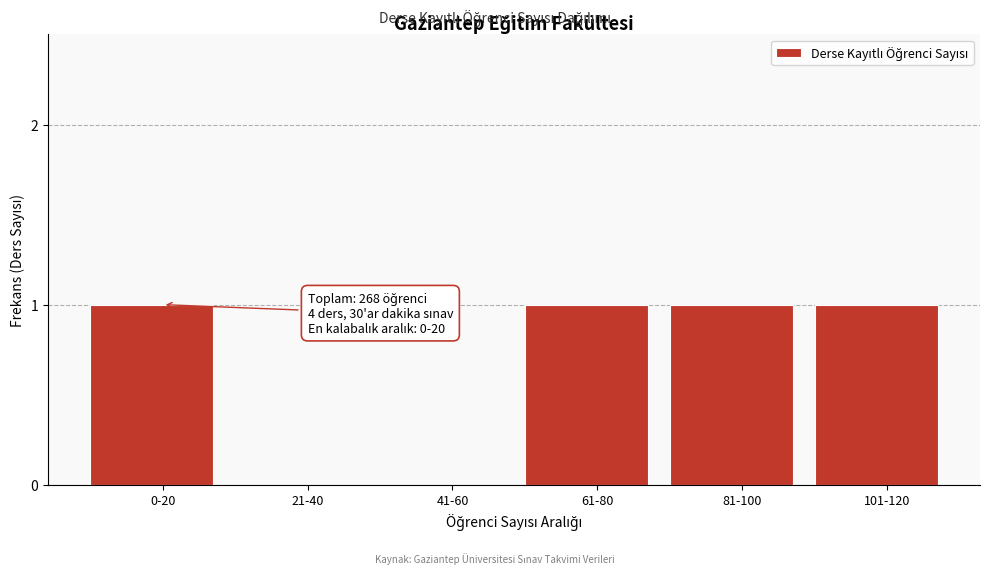

Reading left to right, list all the values displayed in this chart.

0-20=1	21-40=0	41-60=0	61-80=1	81-100=1	101-120=1